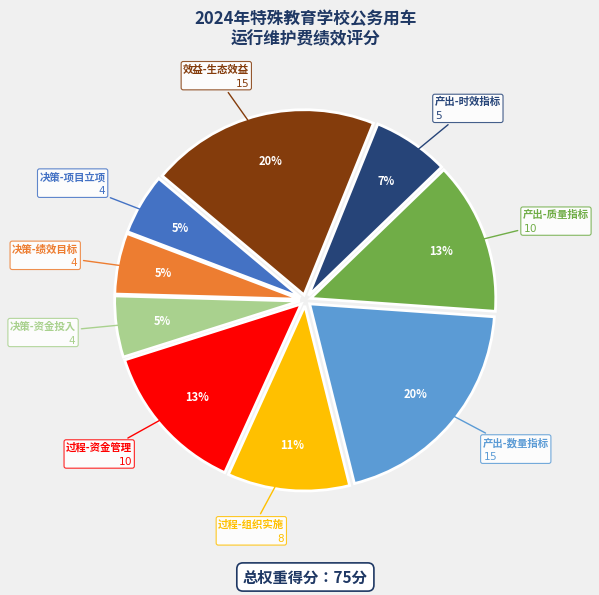

Is there a majority slice in this chart?

No